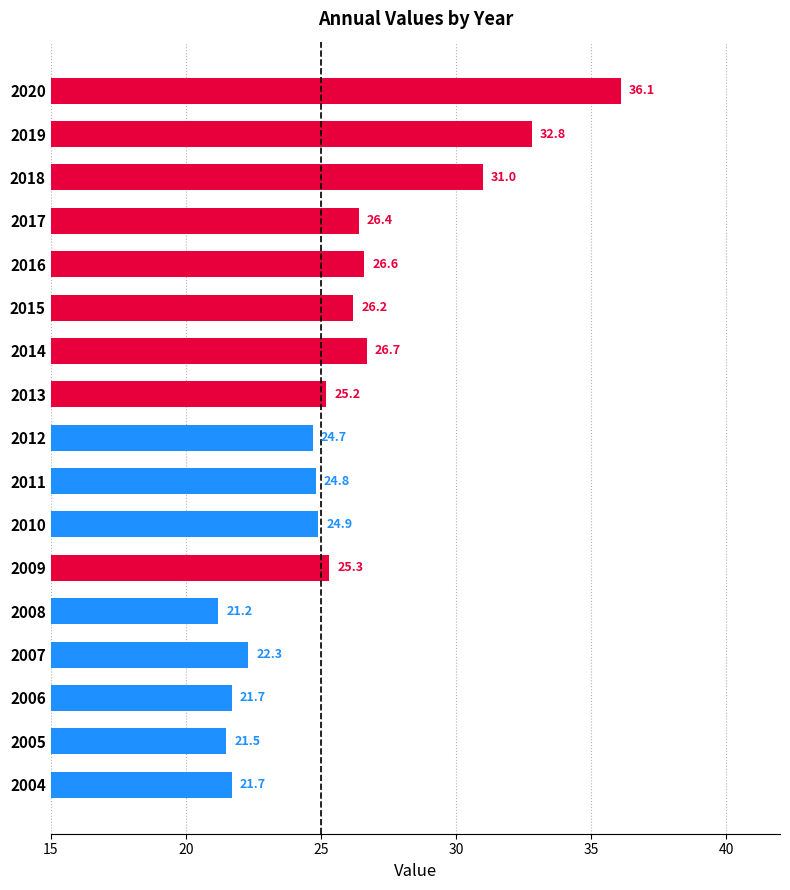

True or false: the data shows 21.2 at 2008.

True